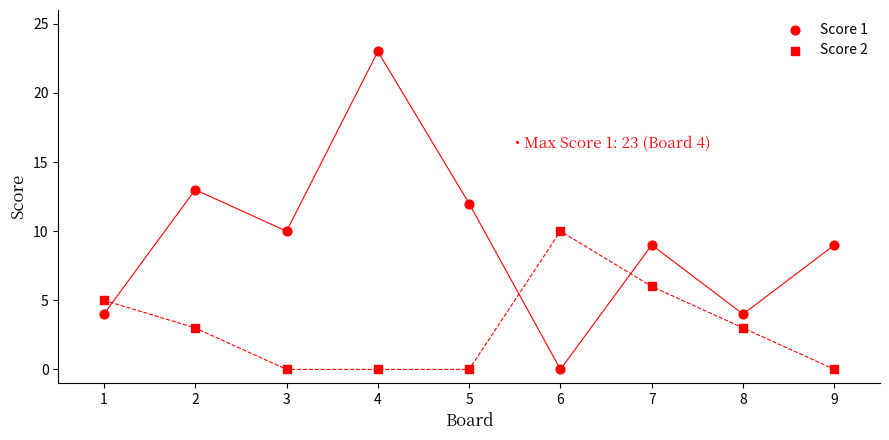

How many data points are displayed?

18